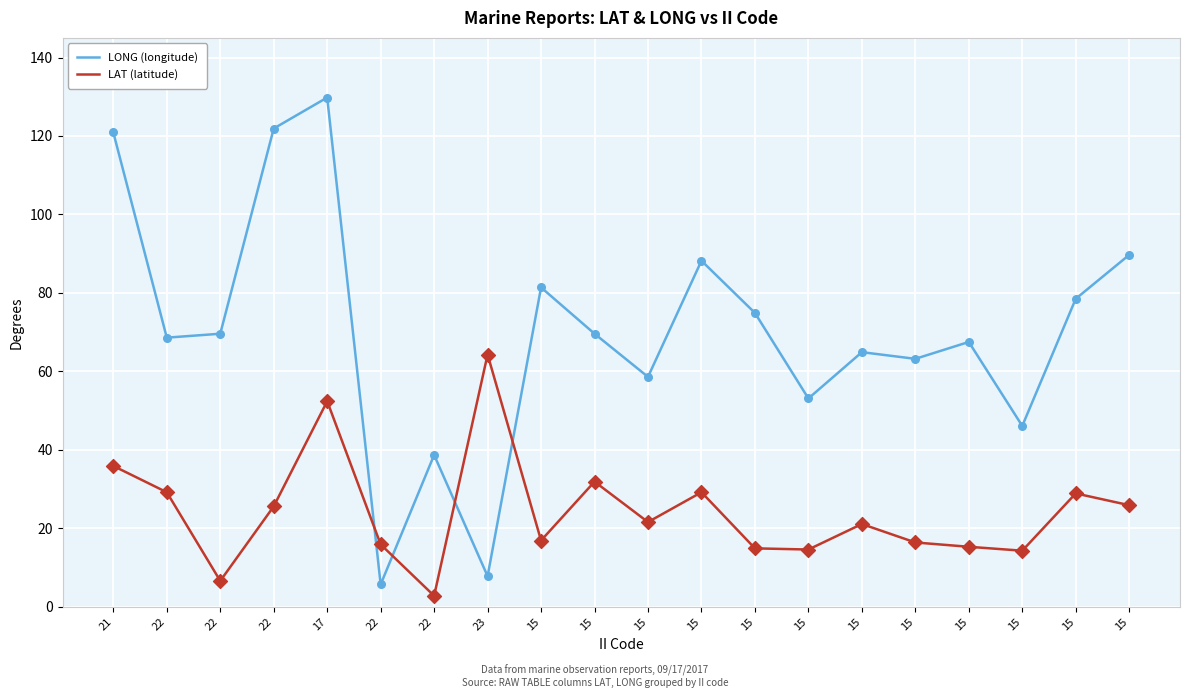

At how many categories does at least one series exceed 84?

5